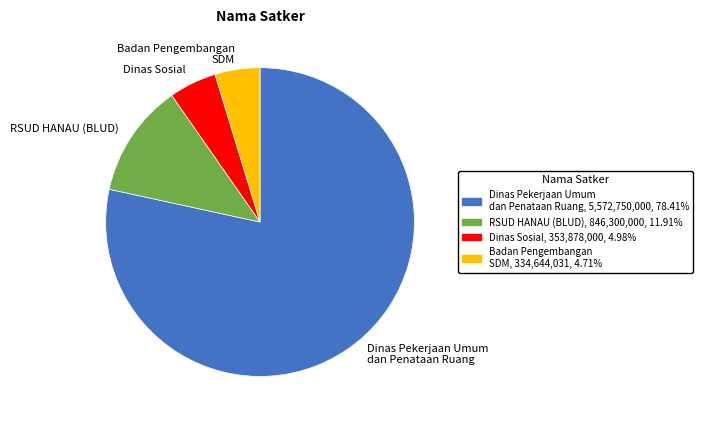

Does Dinas Pekerjaan Umum dan Penataan Ruang account for over 50% of the chart?

Yes